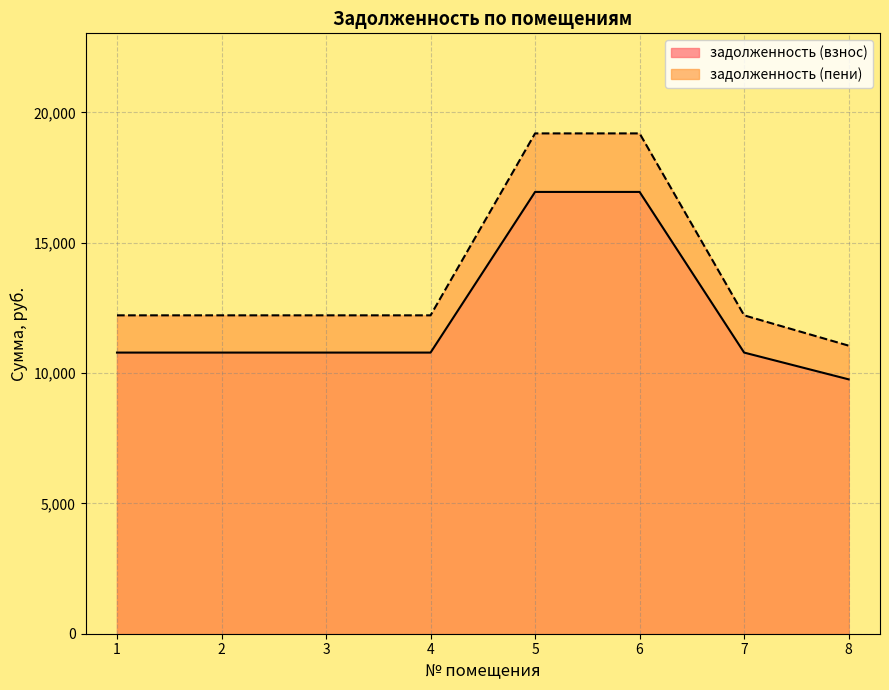

Between 6 and 1, which is larger?

6